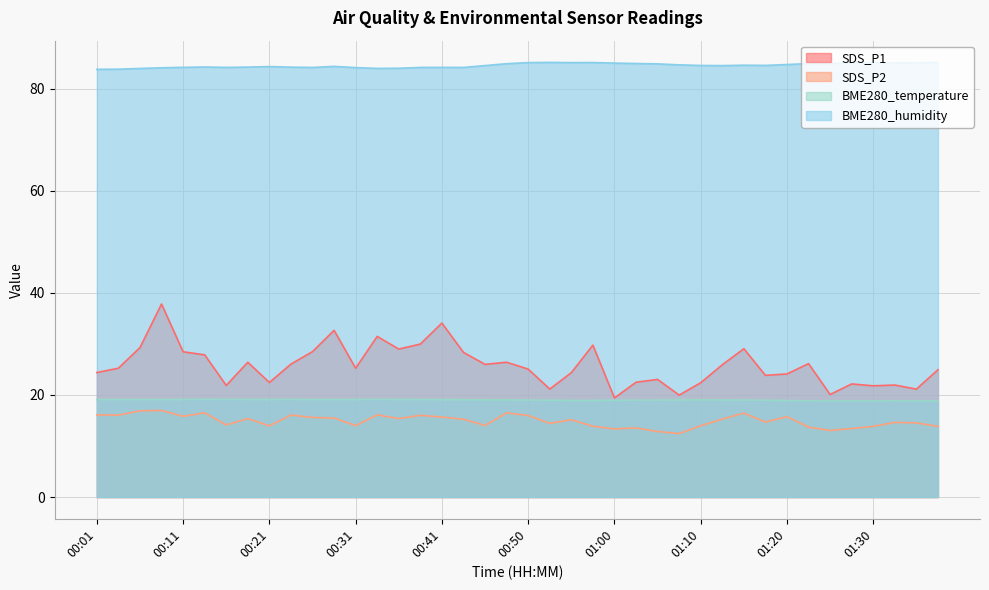

True or false: BME280_temperature and BME280_humidity intersect in this chart.

False